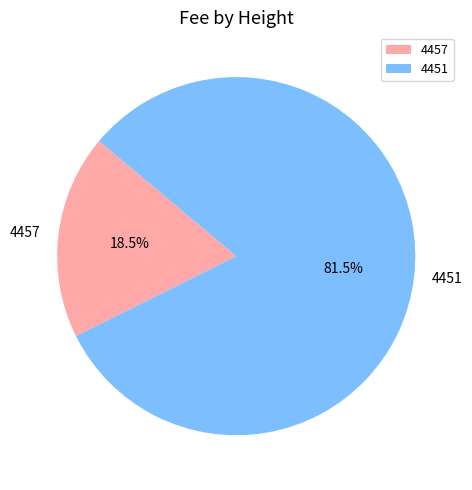

What is the majority slice?

4451